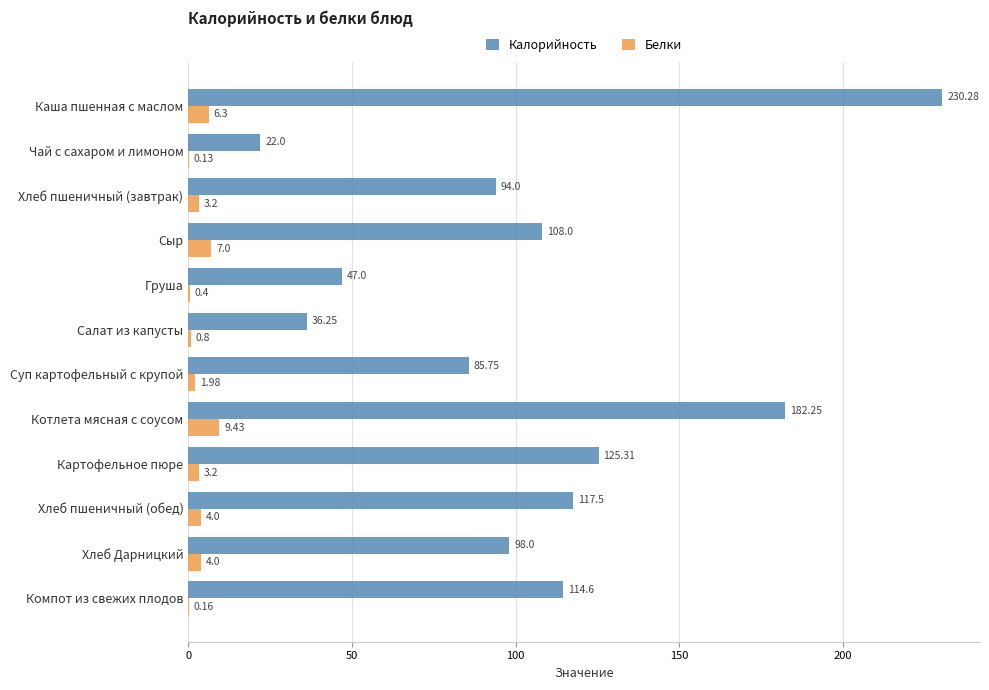

Which label corresponds to the largest value in the chart?

Каша пшенная с маслом